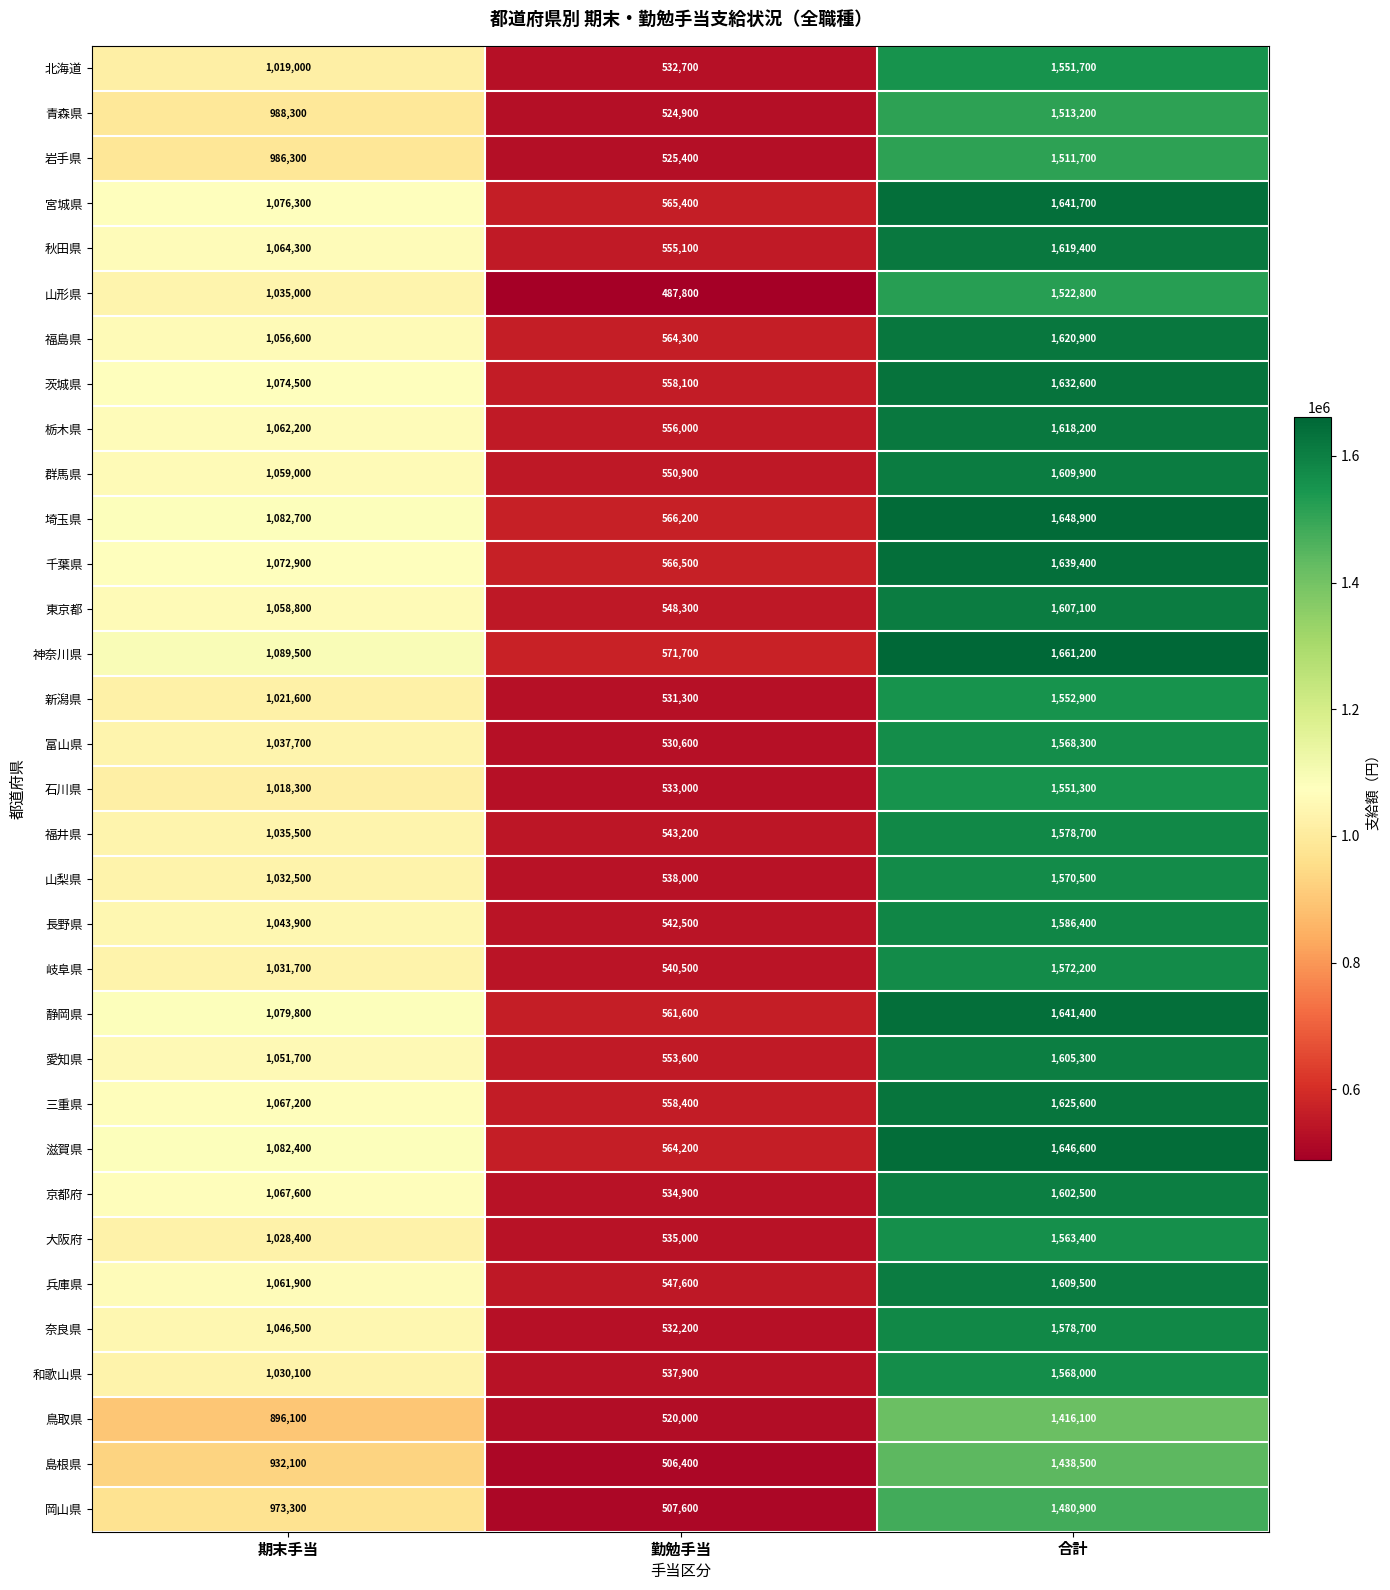

What is the spread (max minus min) of values at 勤勉手当?

83900